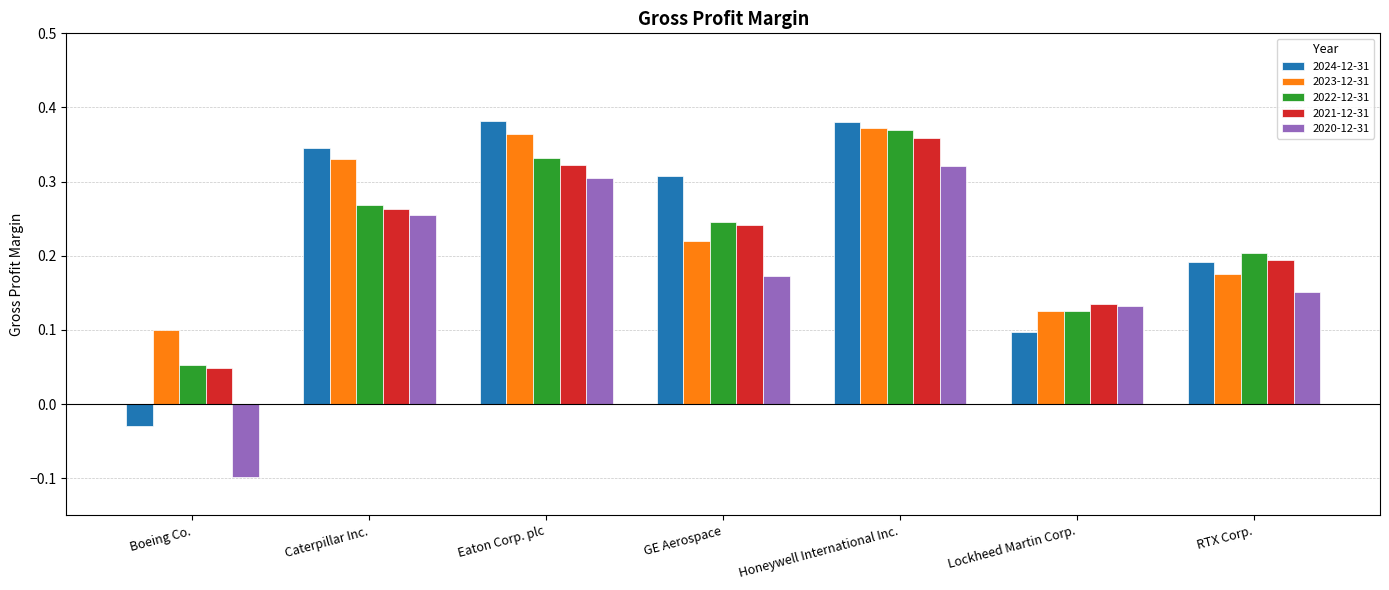

Count the 2020-12-31 values in the range 0 to 1.

6